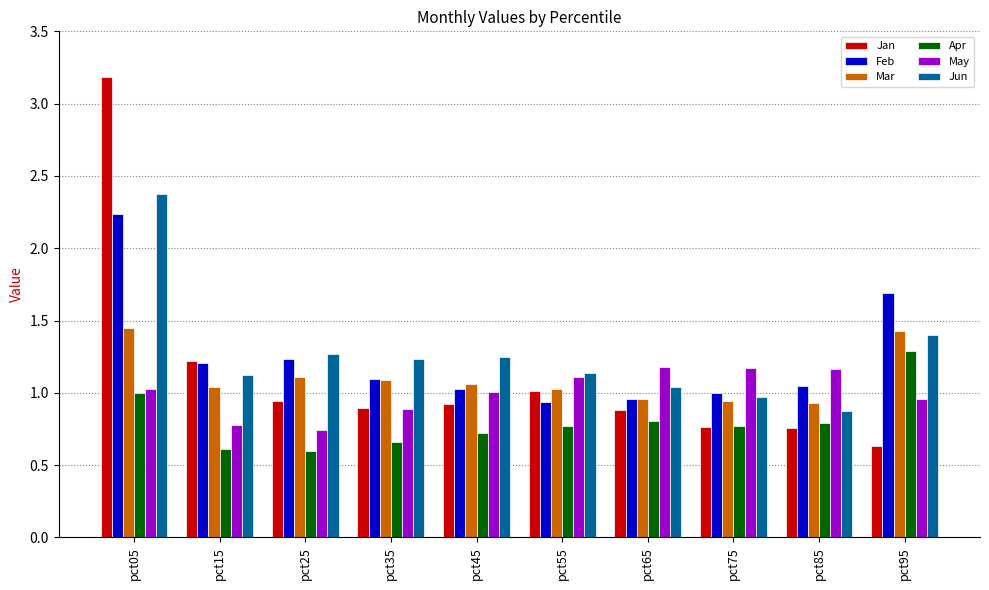

What is the sum of the May values at pct15 and pct35?

1.7